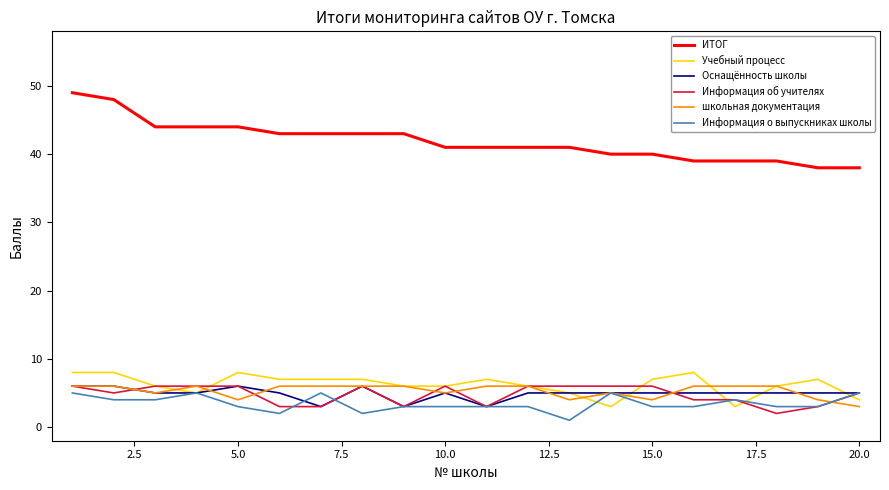

Which series has the widest spread of values?

ИТОГ